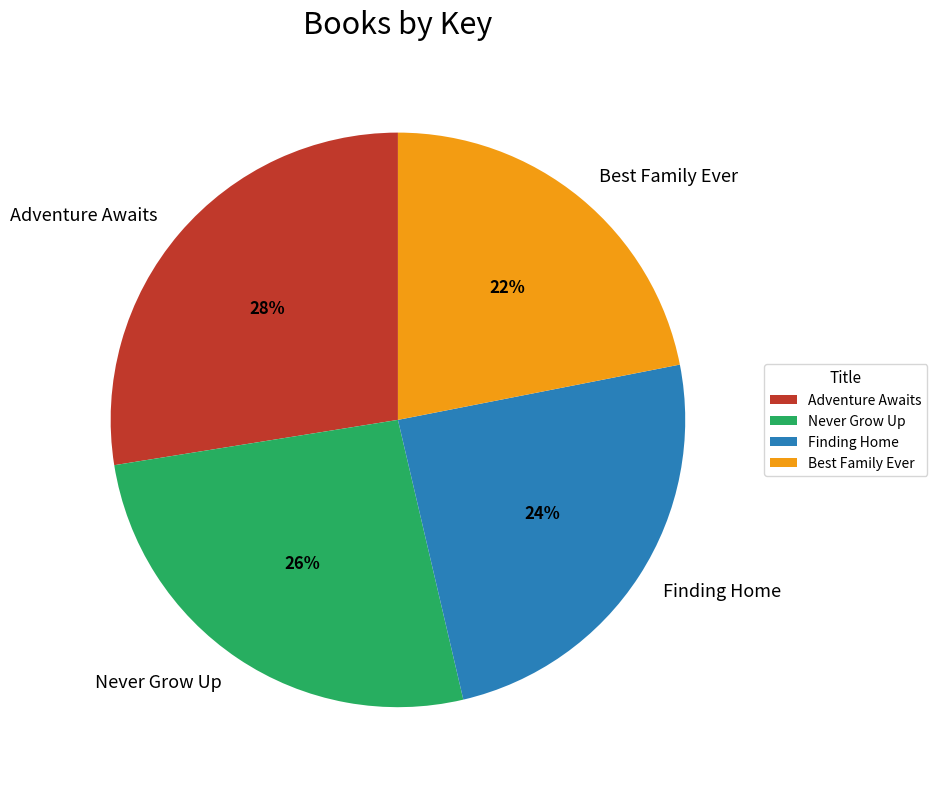

Does any single category account for the majority?

No